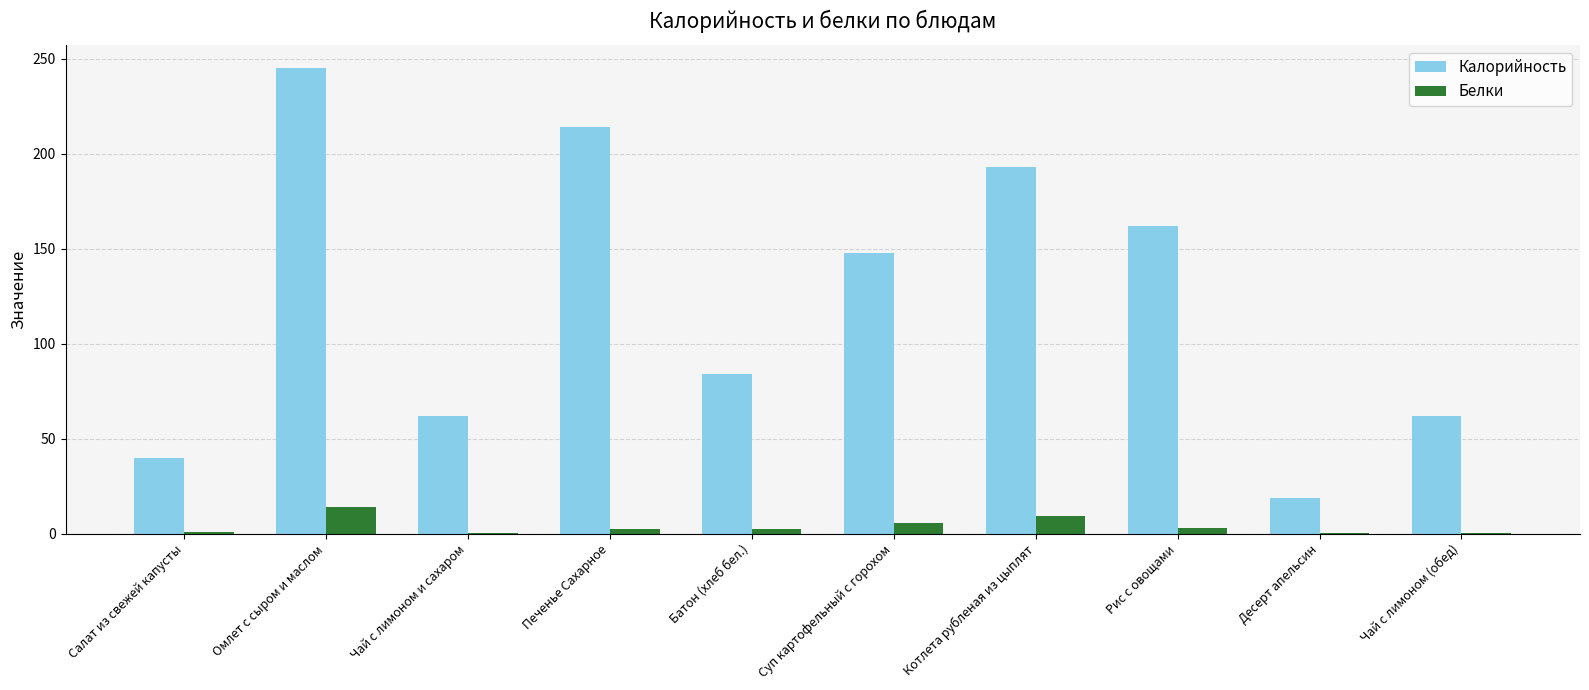

What are all the series names shown in the legend?

Калорийность, Белки